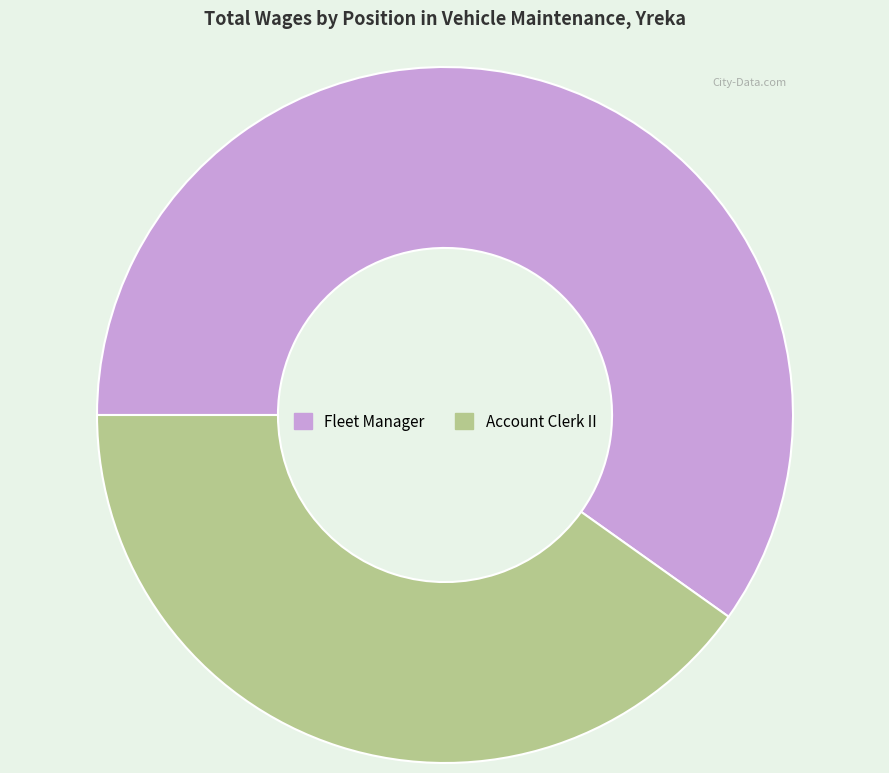

Between Fleet Manager and Account Clerk II, which is larger?

Fleet Manager